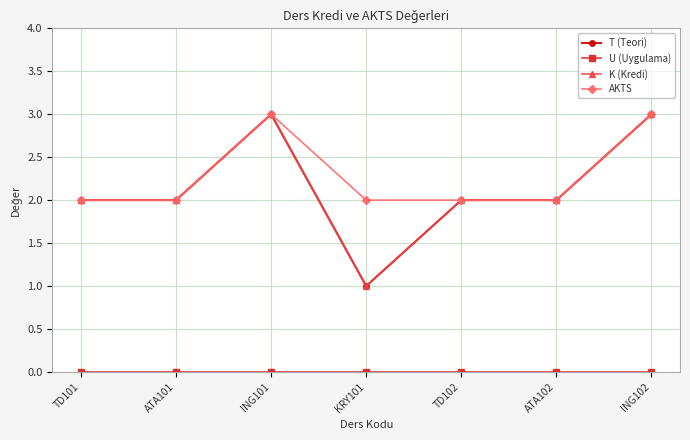

Which series changed the most between ING101 and KRY101?

T (Teori)